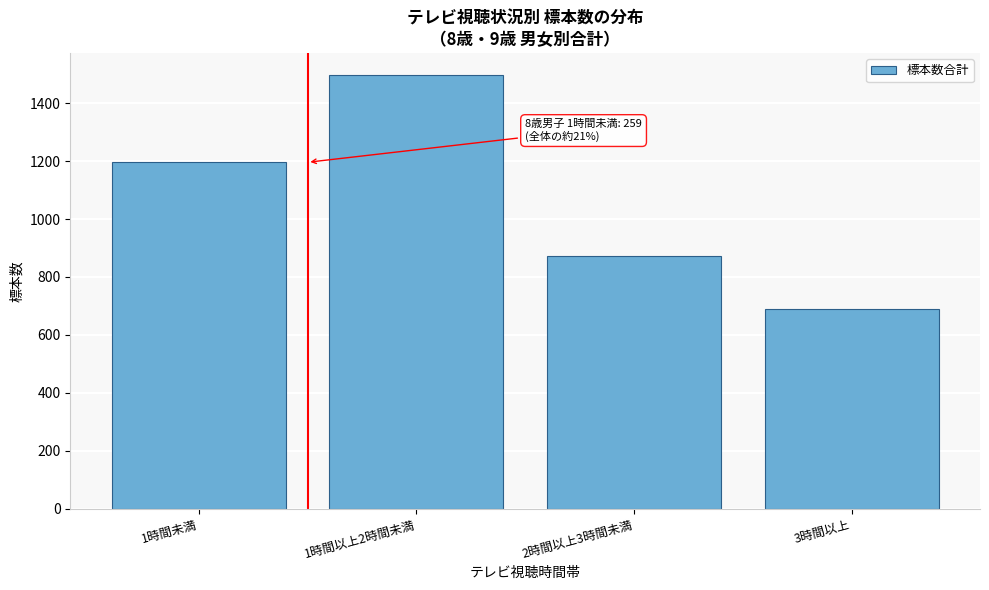

Reading left to right, transcribe all the data shown in this chart.

1時間未満=1196	1時間以上2時間未満=1498	2時間以上3時間未満=871	3時間以上=689